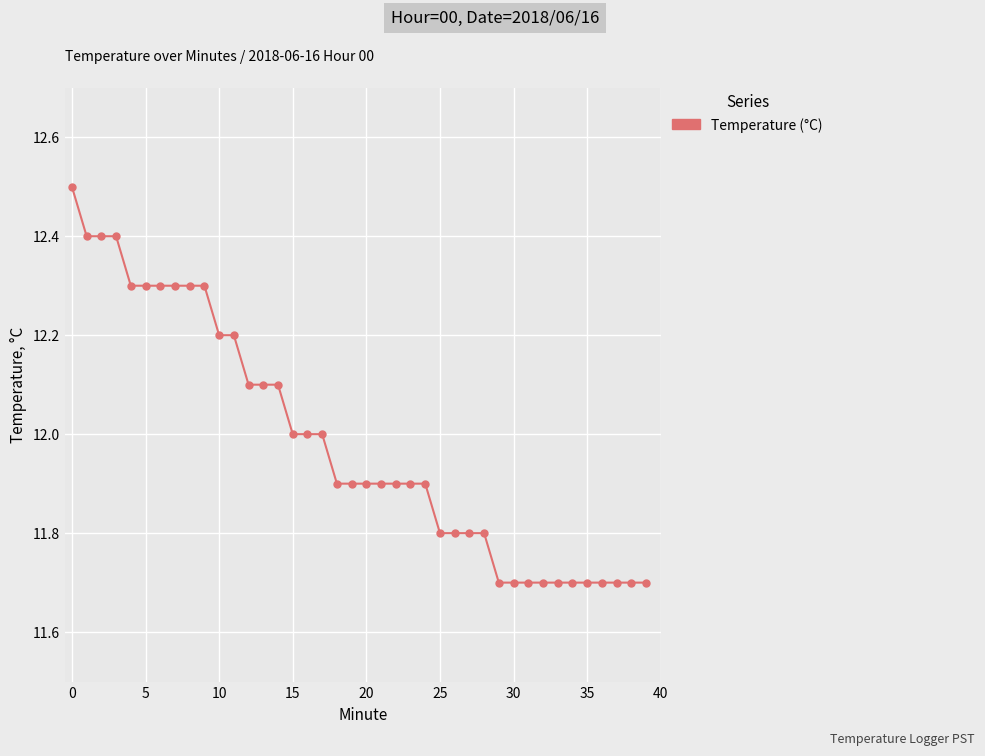

What is the value of the 36th point from the left?

11.7